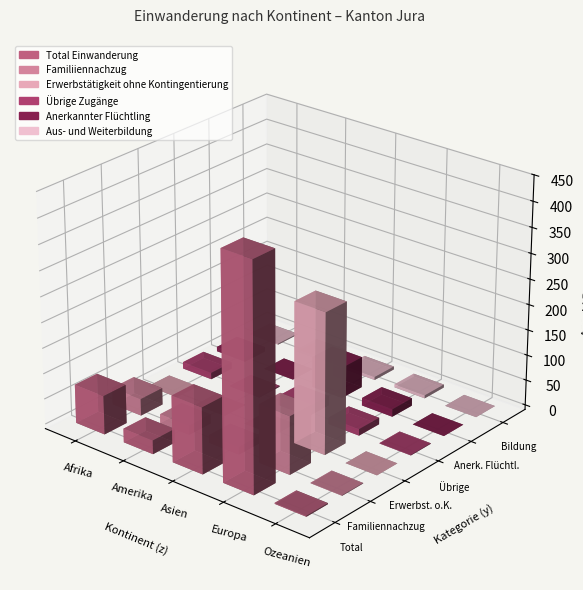

Where is Familiiennachzug nearest to the value 57?

Afrika